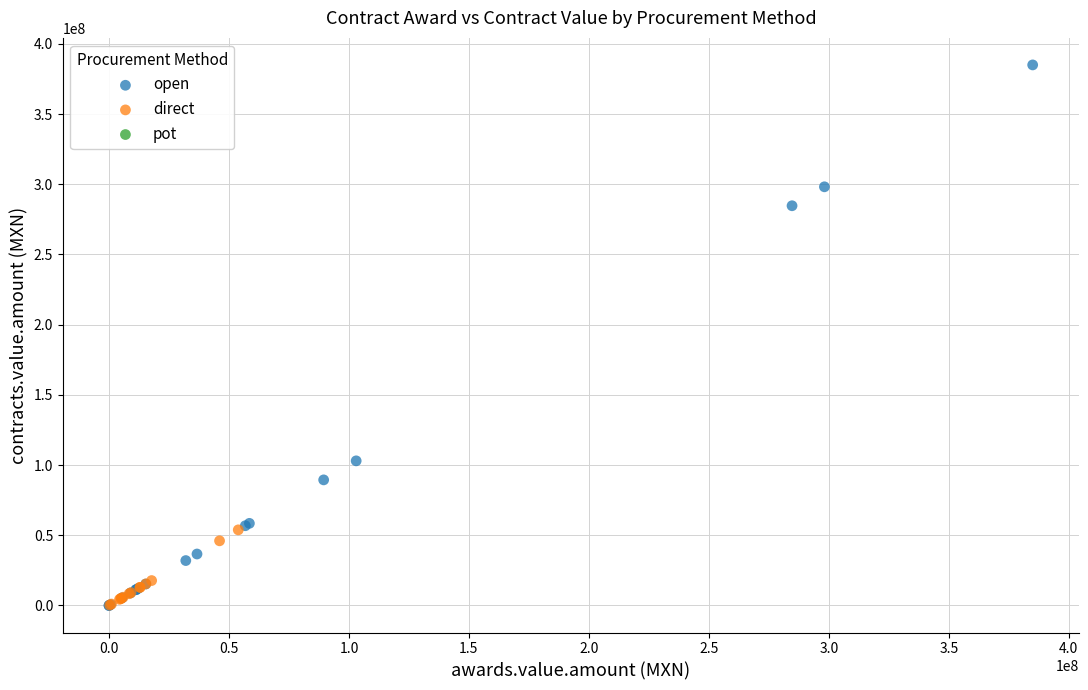

Which series has the widest spread of Y values?

open